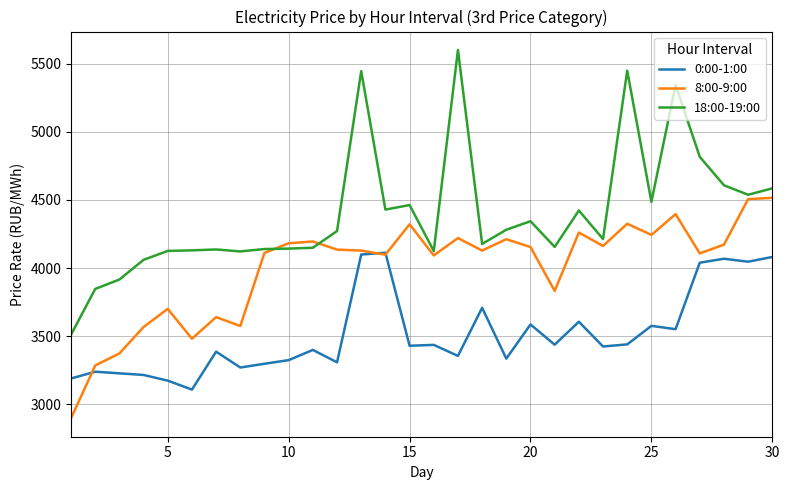

What are all the series names shown in the legend?

0:00-1:00, 8:00-9:00, 18:00-19:00